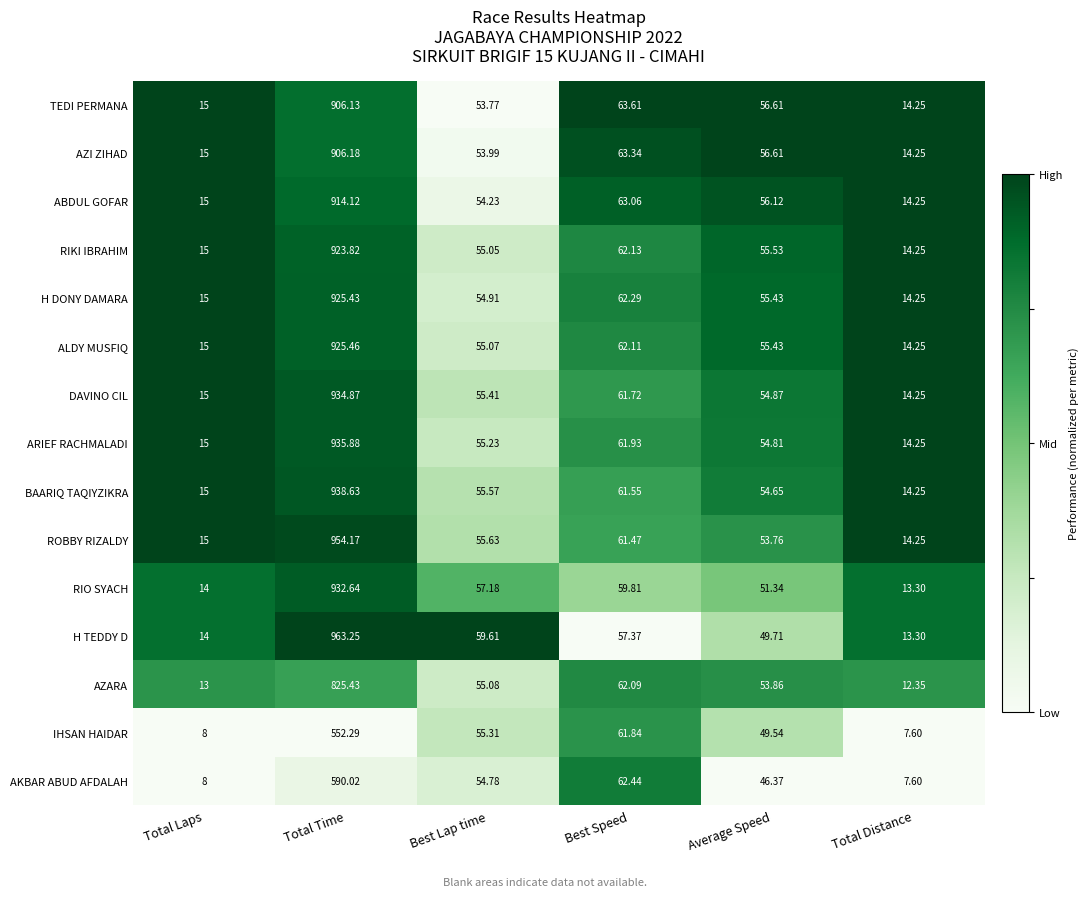

At which label does AZARA first exceed 55?

Total Time